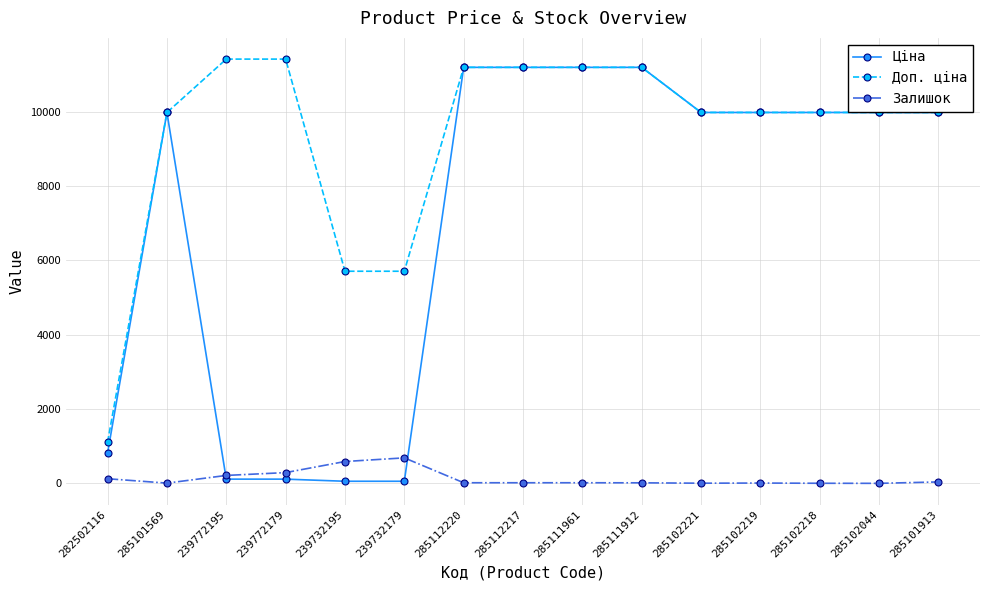

True or false: Залишок and Доп. ціна intersect in this chart.

False